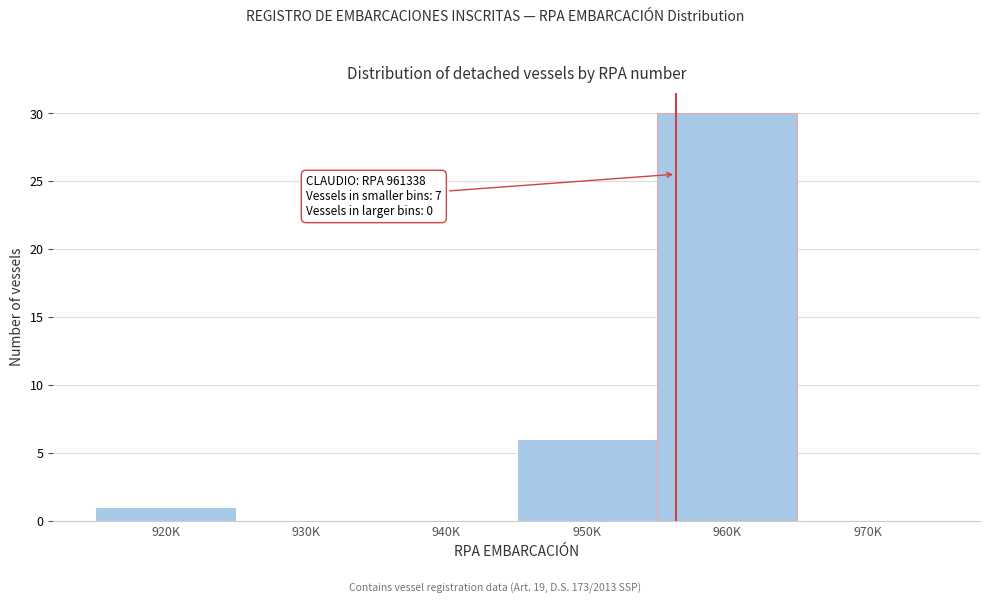

Reading left to right, list all the values displayed in this chart.

920K=1	930K=0	940K=0	950K=6	960K=30	970K=0